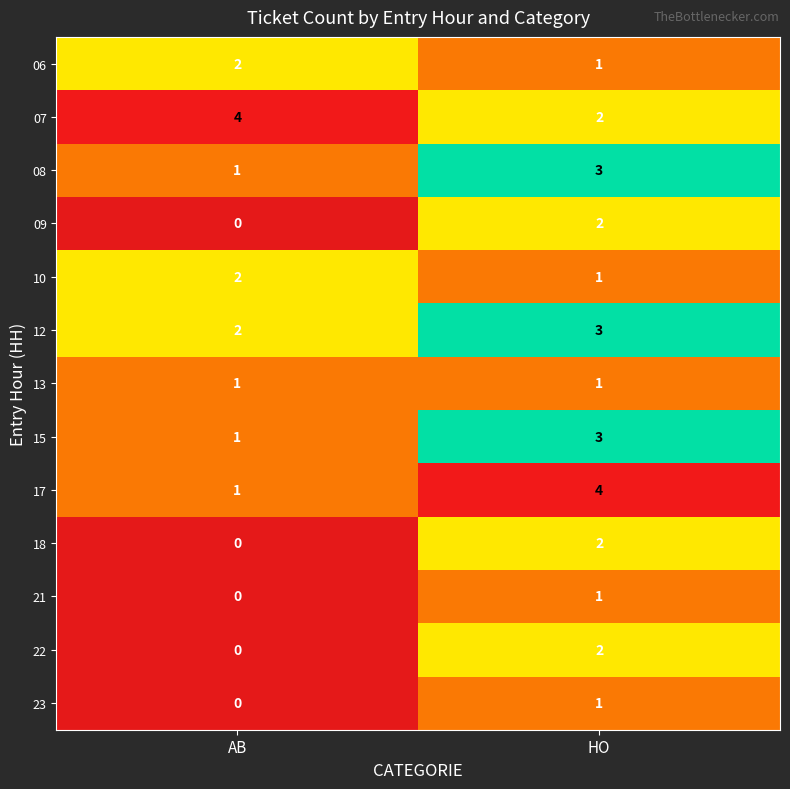

Rank the categories by 23 value from lowest to highest.

AB, HO